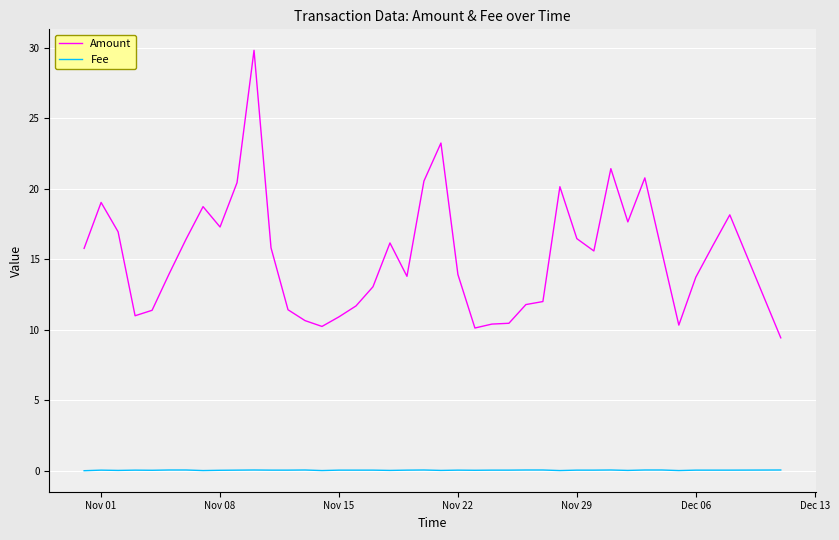

Which series has the largest range (max minus min)?

Amount